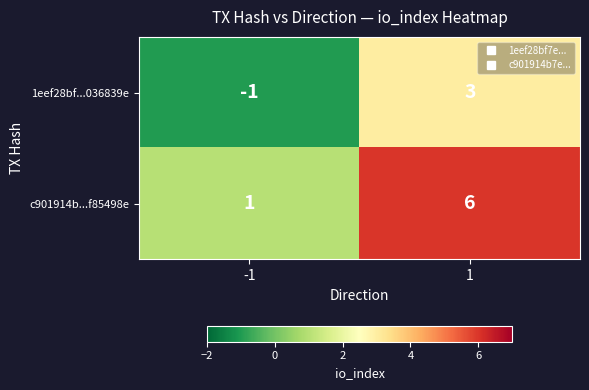

What is the difference between the maximum and minimum values in the c901914b...f85498e series?

5